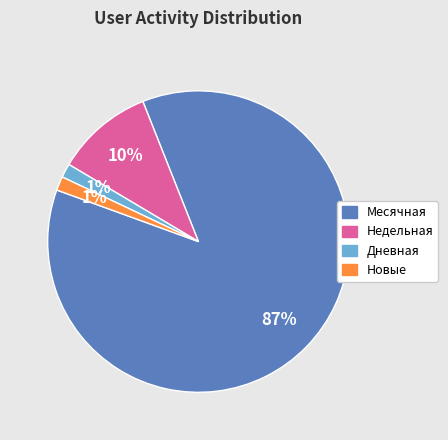

To the nearest percent, what is the average slice percentage?

25%